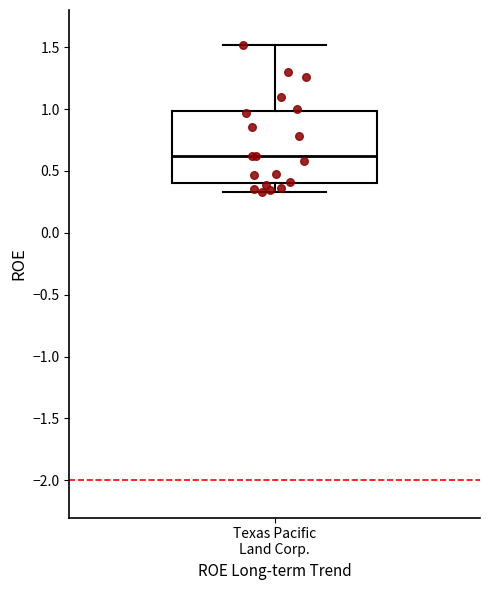

Transcribe this box plot: give where the median line is, the range the box spans, and where the two whiskers end, as read against the y-axis. The values are not printed on the chart, so give them approximately, as read against the axis.

median 0.60, box 0.40 to 1.00, whiskers 0.35 to 1.50